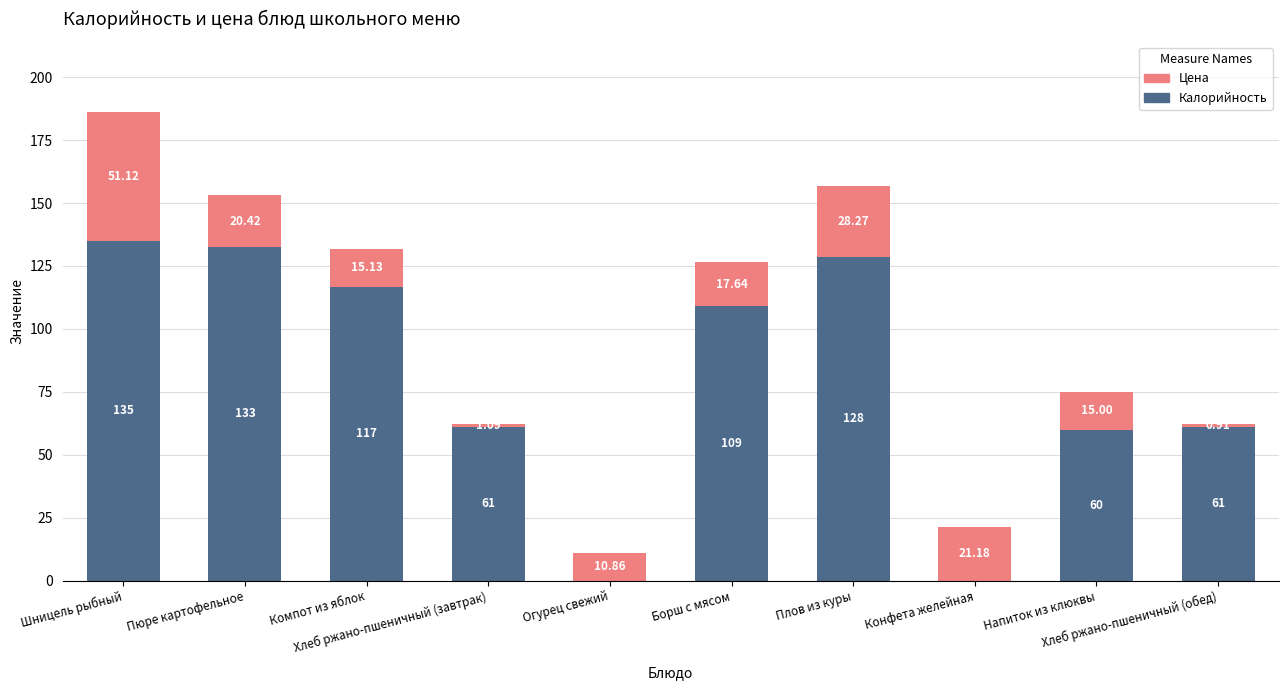

What is the average value of the Калорийность series?

80.4